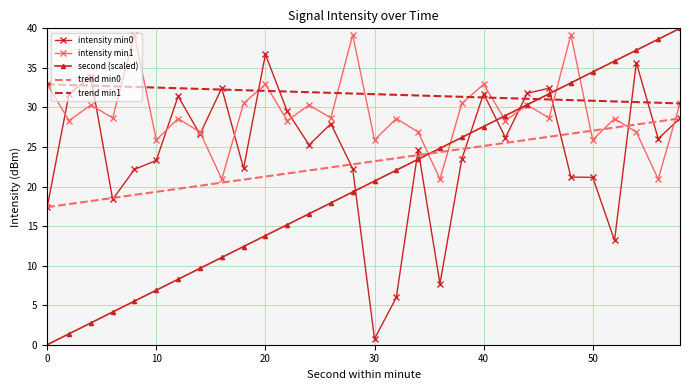

True or false: intensity min0 has more than 2 interior local peaks.

True